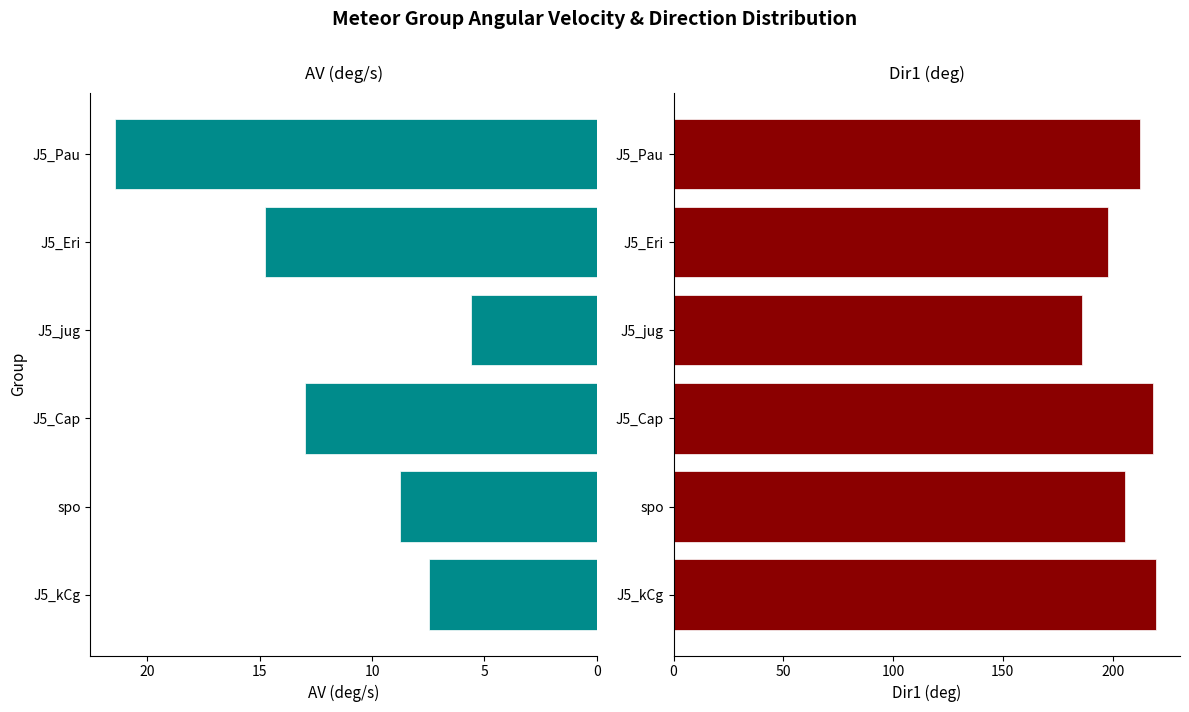

What are all the series names shown in the legend?

AV(deg/s), Dir1 (deg)